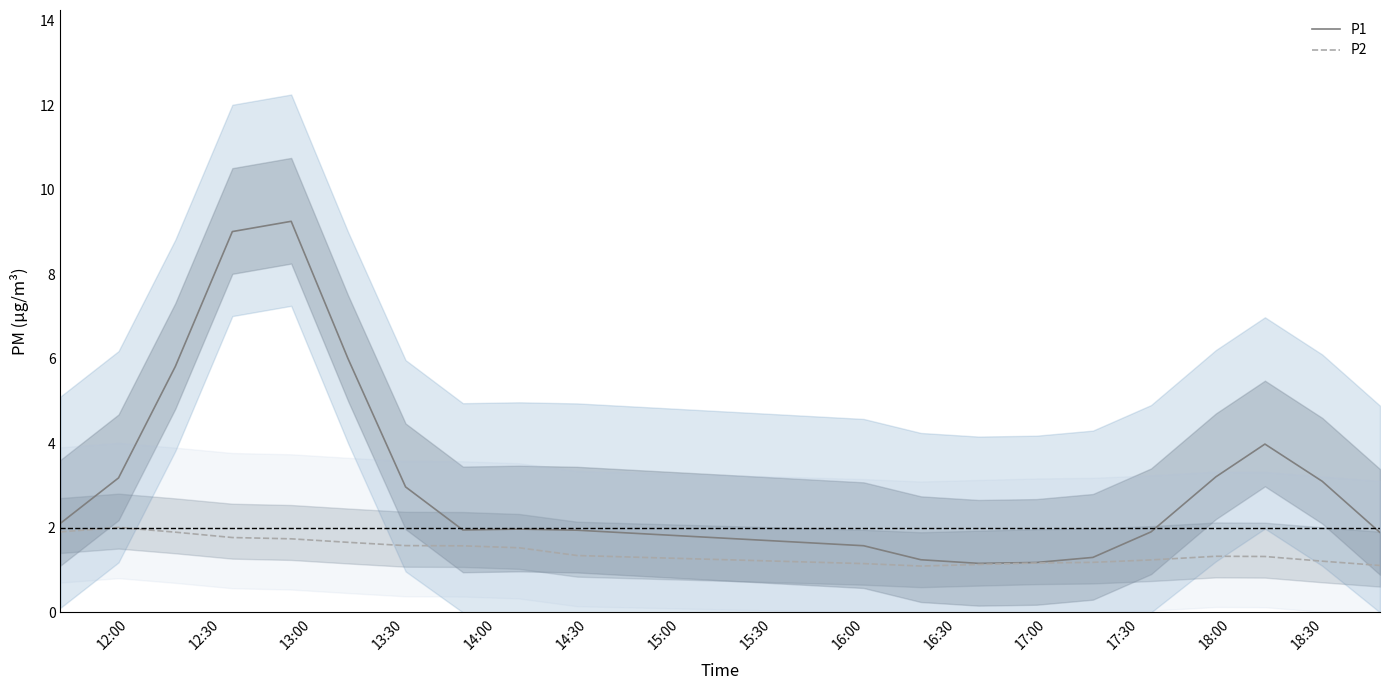

True or false: P1 and P2 cross at least once.

False